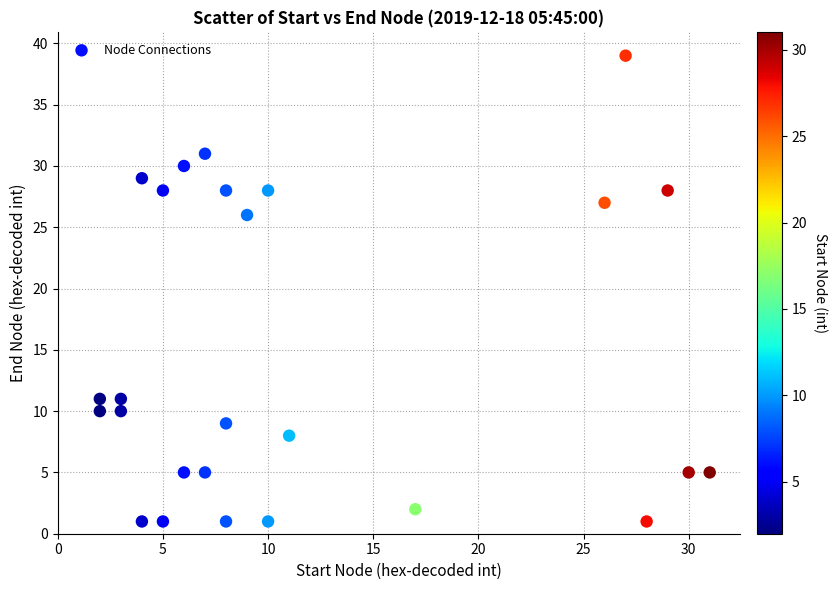

What Y value in the scatter plot is closest to 20?

26